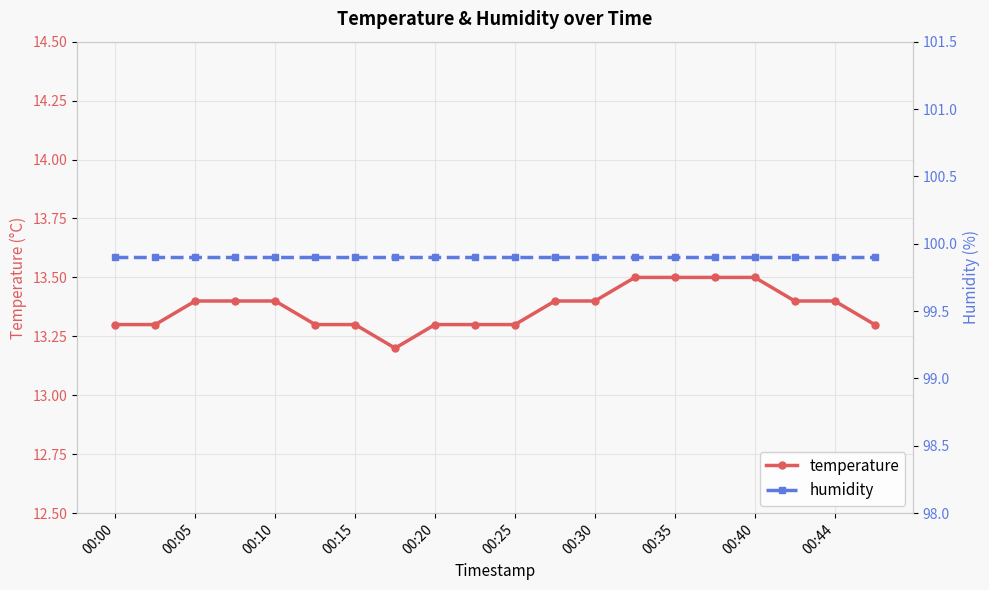

True or false: humidity has a value of 99.9 at 15.

True